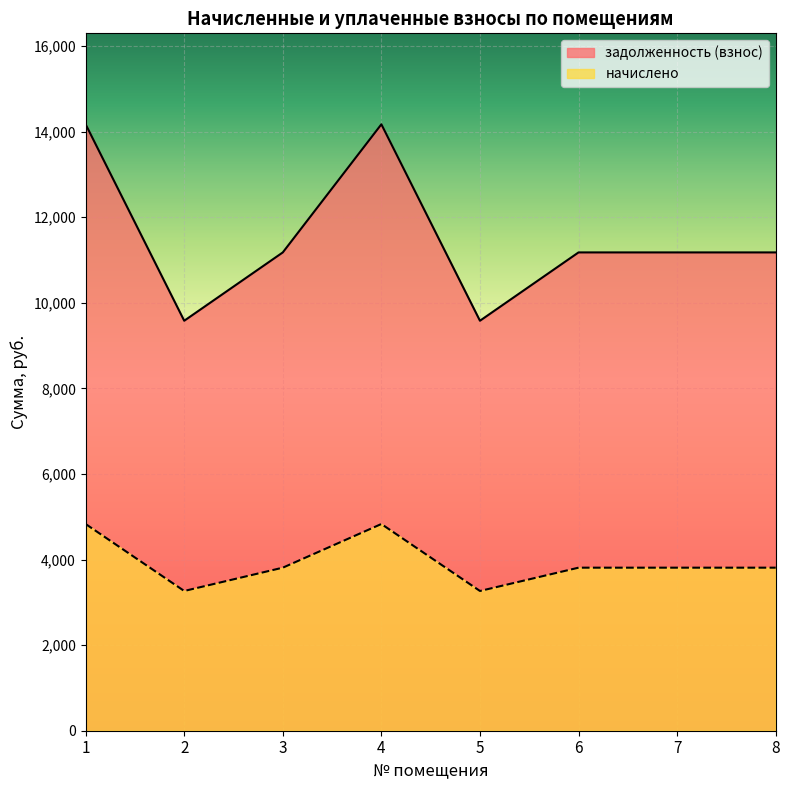

What is the difference between the second highest and second lowest values in the задолженность (взнос) series?

4590.8